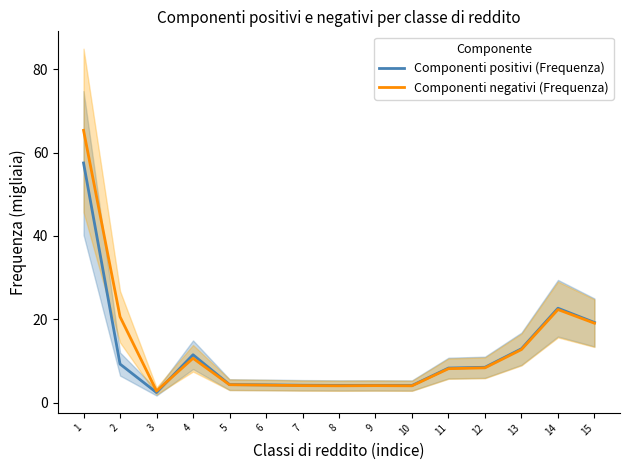

What is the value of the Componenti negativi (Frequenza) point at the 11th from the left?

8.1